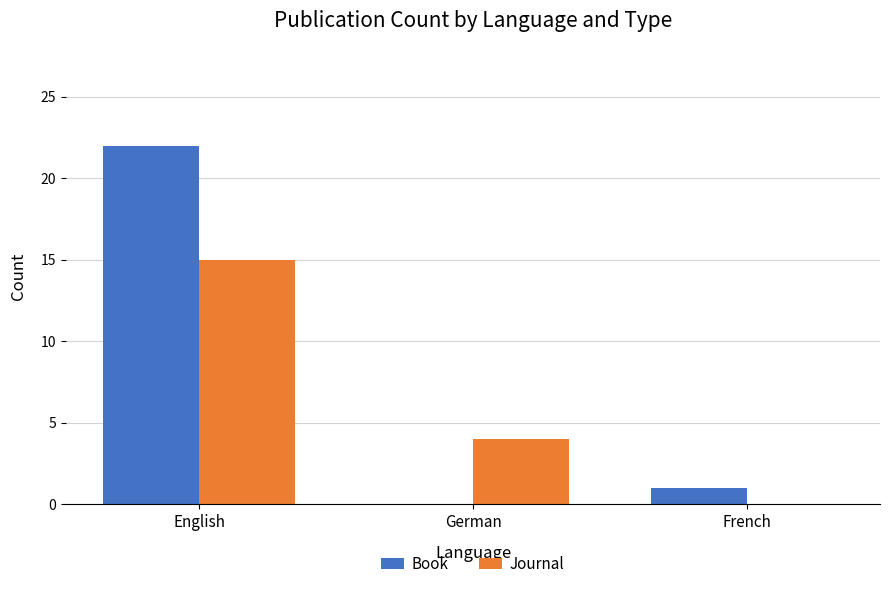

What is the sum of all Book values?

23